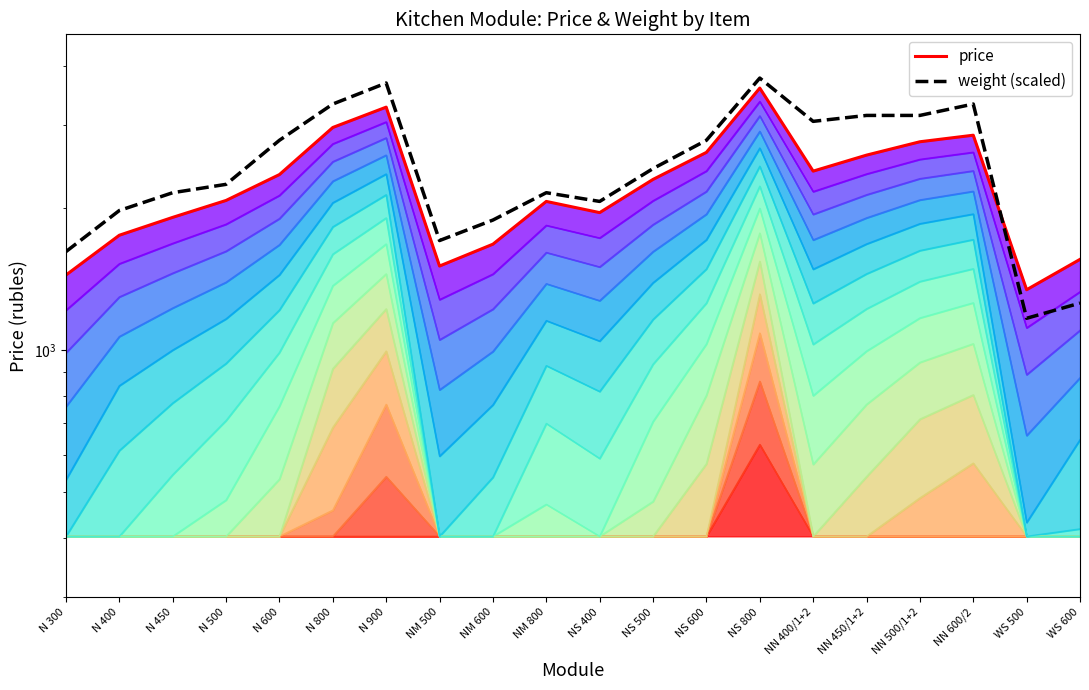

How many data points does each series have?

20